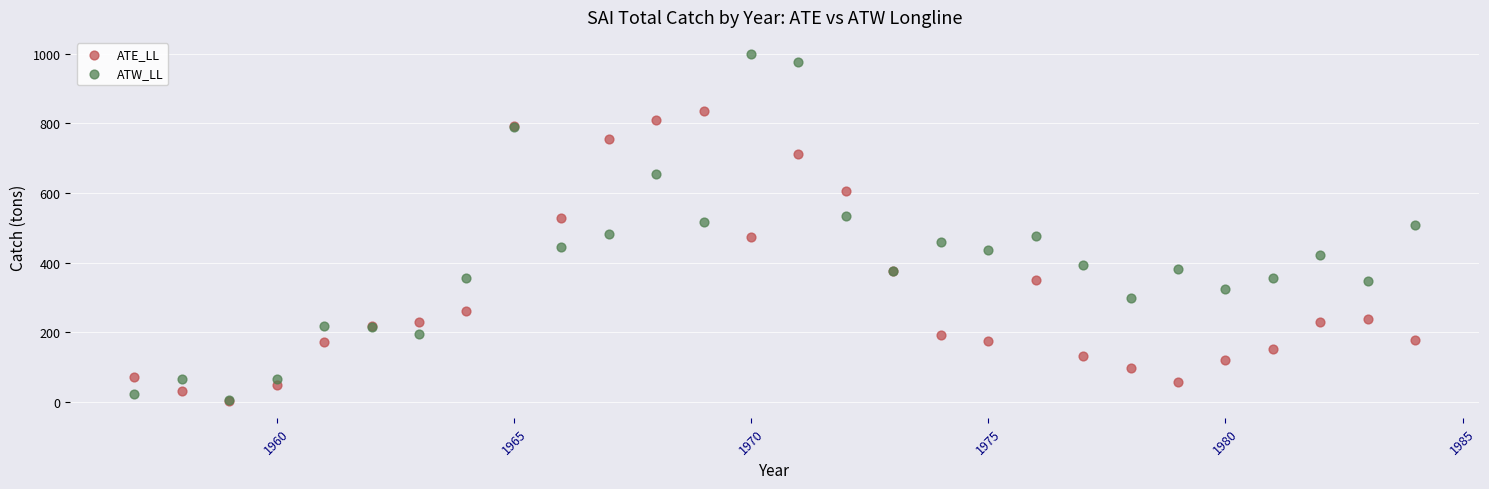

Which series has the widest spread of Y values?

ATW_LL